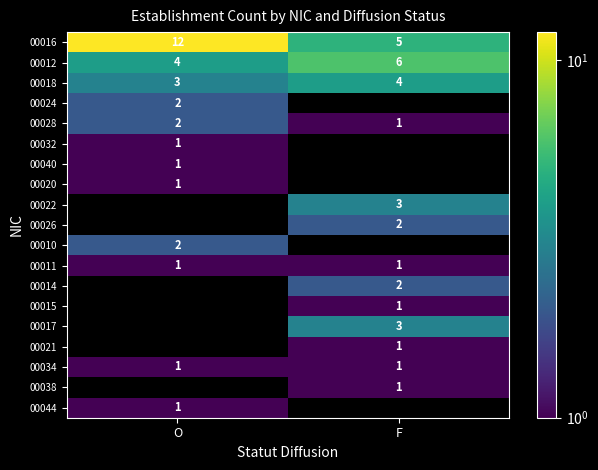

List the labels in order of 00012 value, smallest first.

O, F